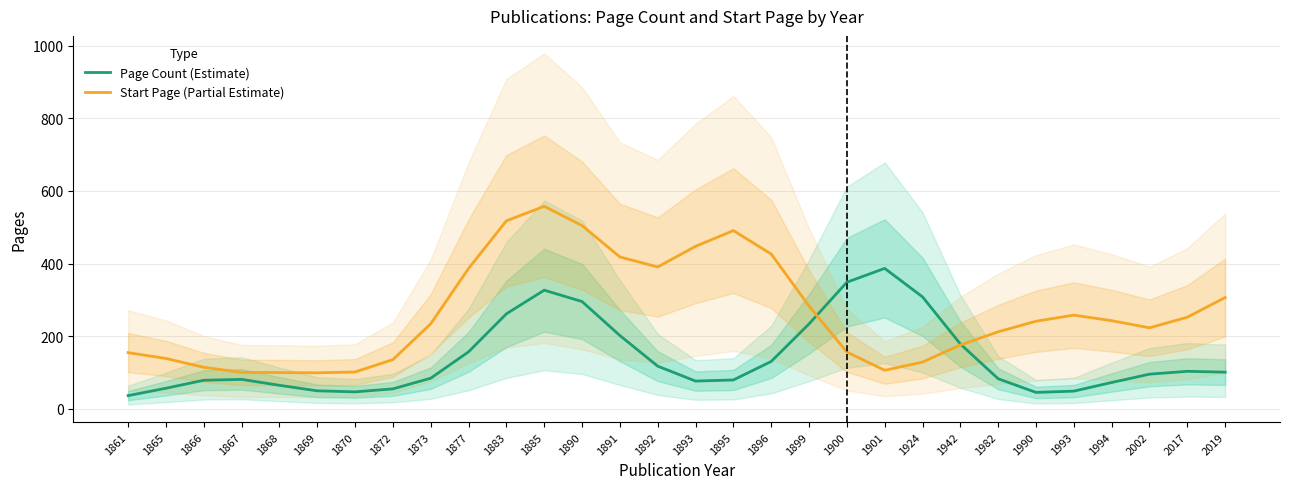

How many interior local peaks does the Start Page (Partial Estimate) series have?

3